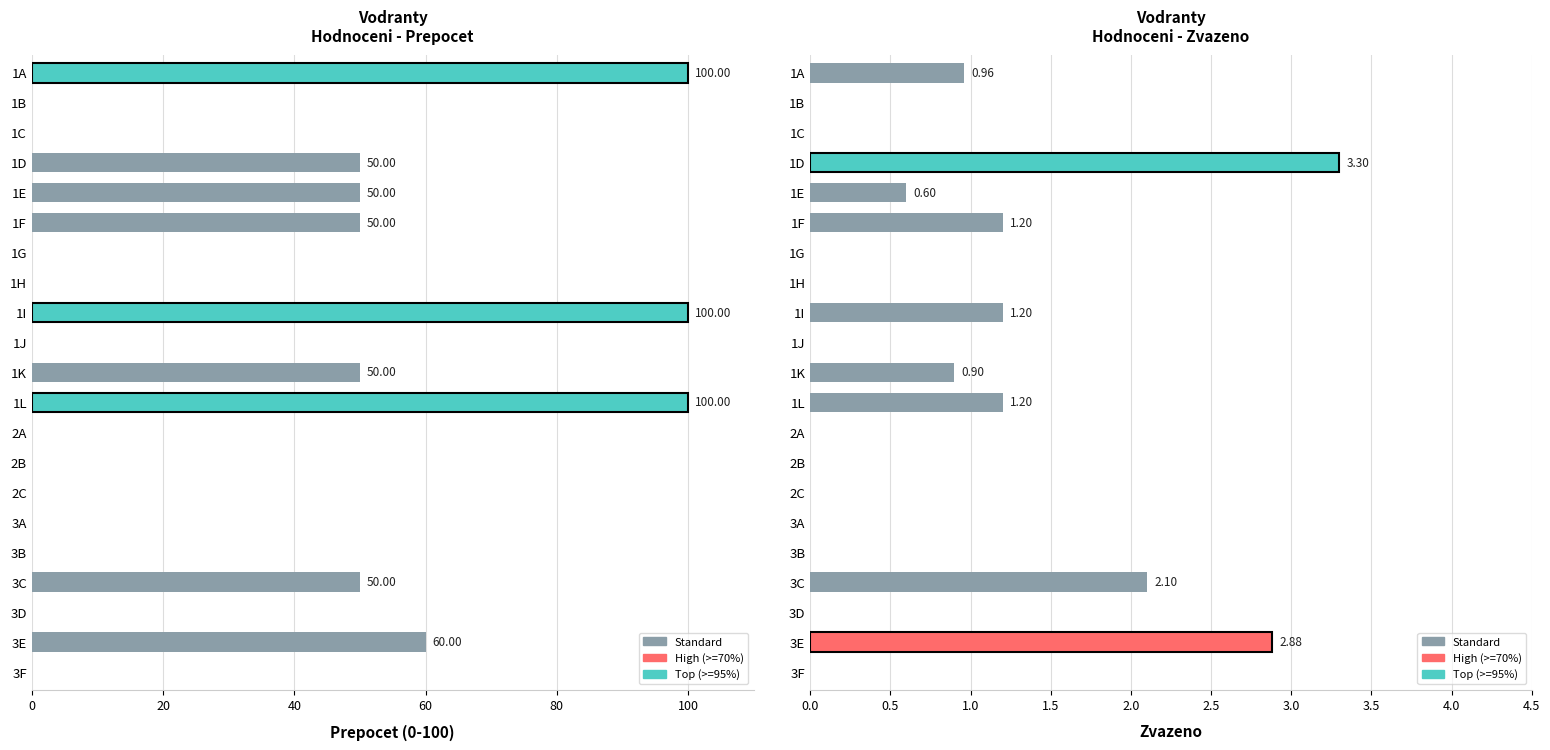

Rank the series at 1E from highest to lowest value.

prepocet, zvazeno